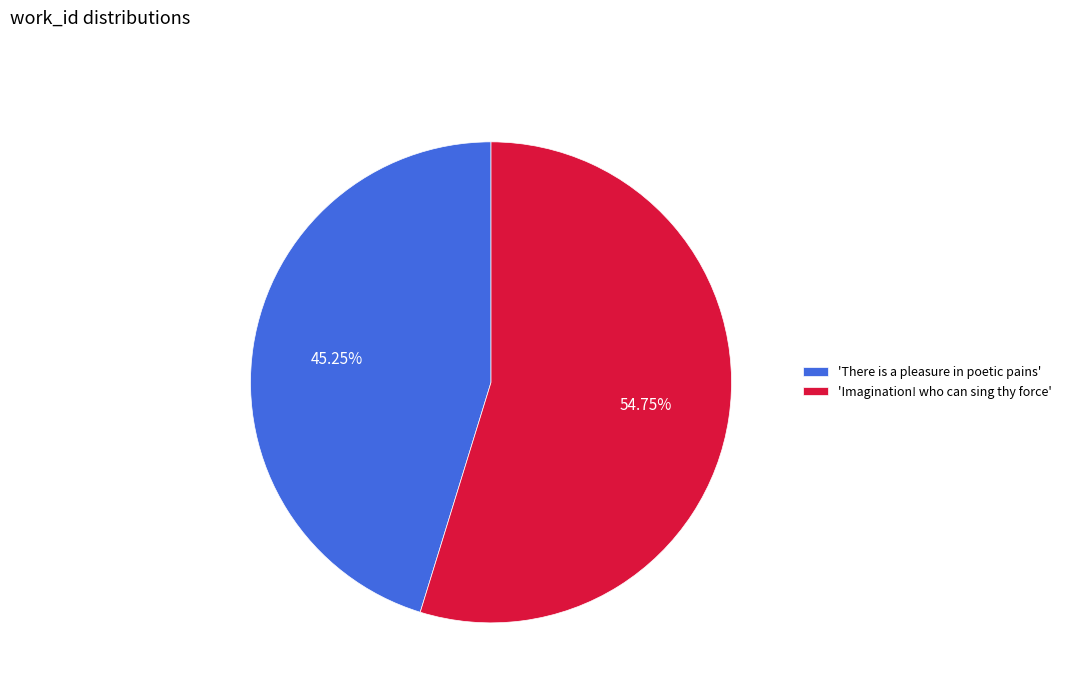

Rank the categories by value from highest to lowest.

'Imagination! who can sing thy force', 'There is a pleasure in poetic pains'